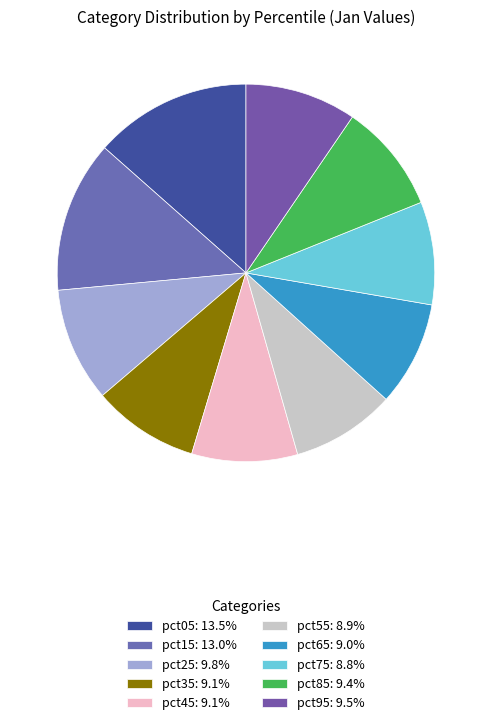

Is it true that pct55 is 19% of the pie?

False